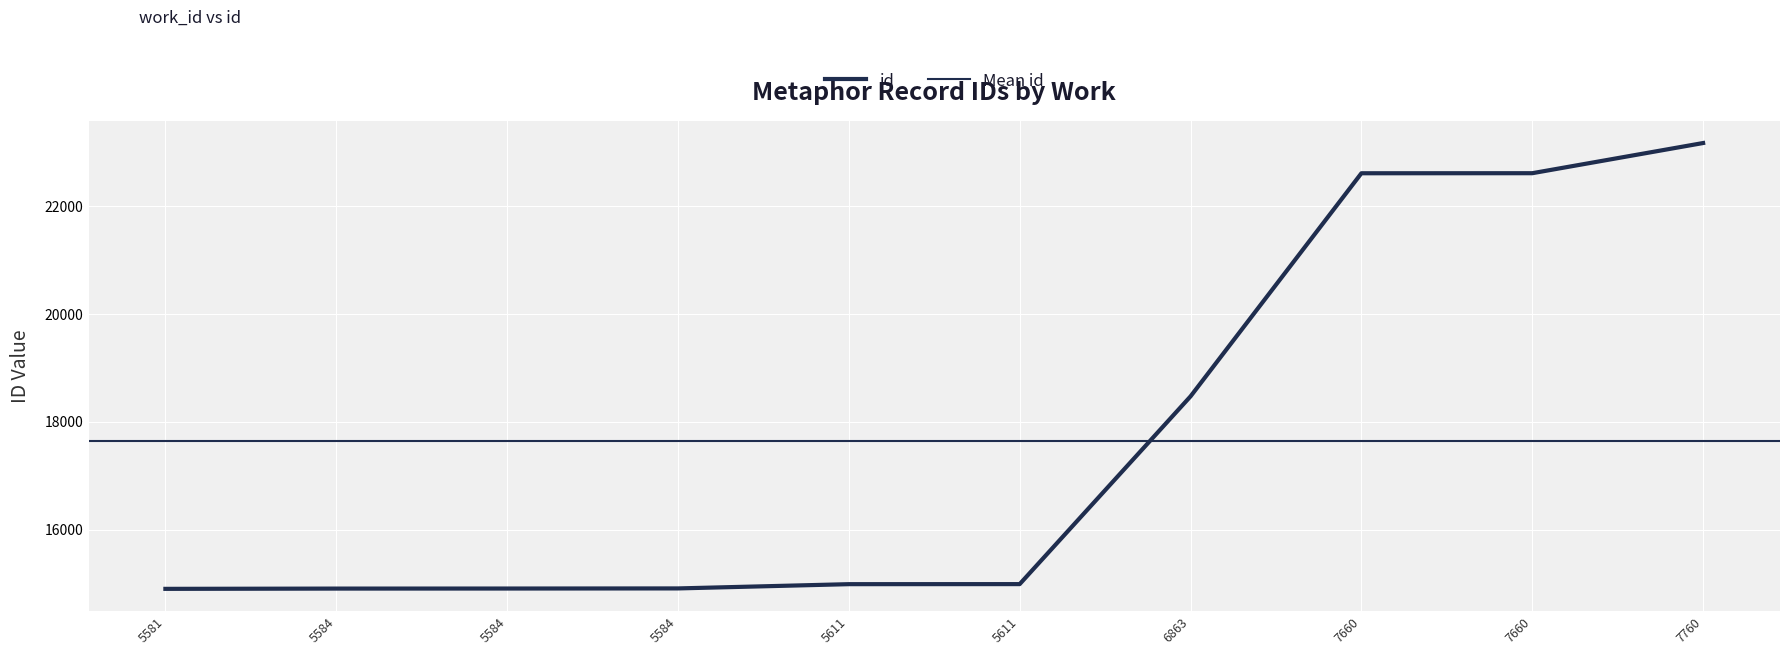

List the labels in order of value, largest first.

7760, 7660, 7660, 6863, 5611, 5611, 5584, 5584, 5584, 5581